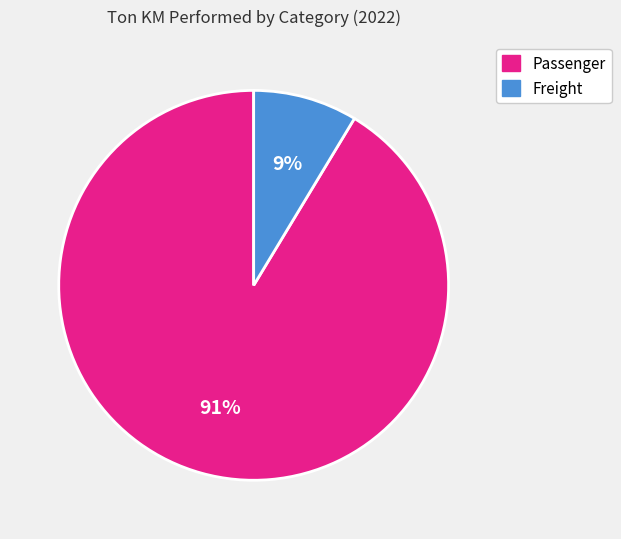

To the nearest percent, what is the average slice percentage?

50%